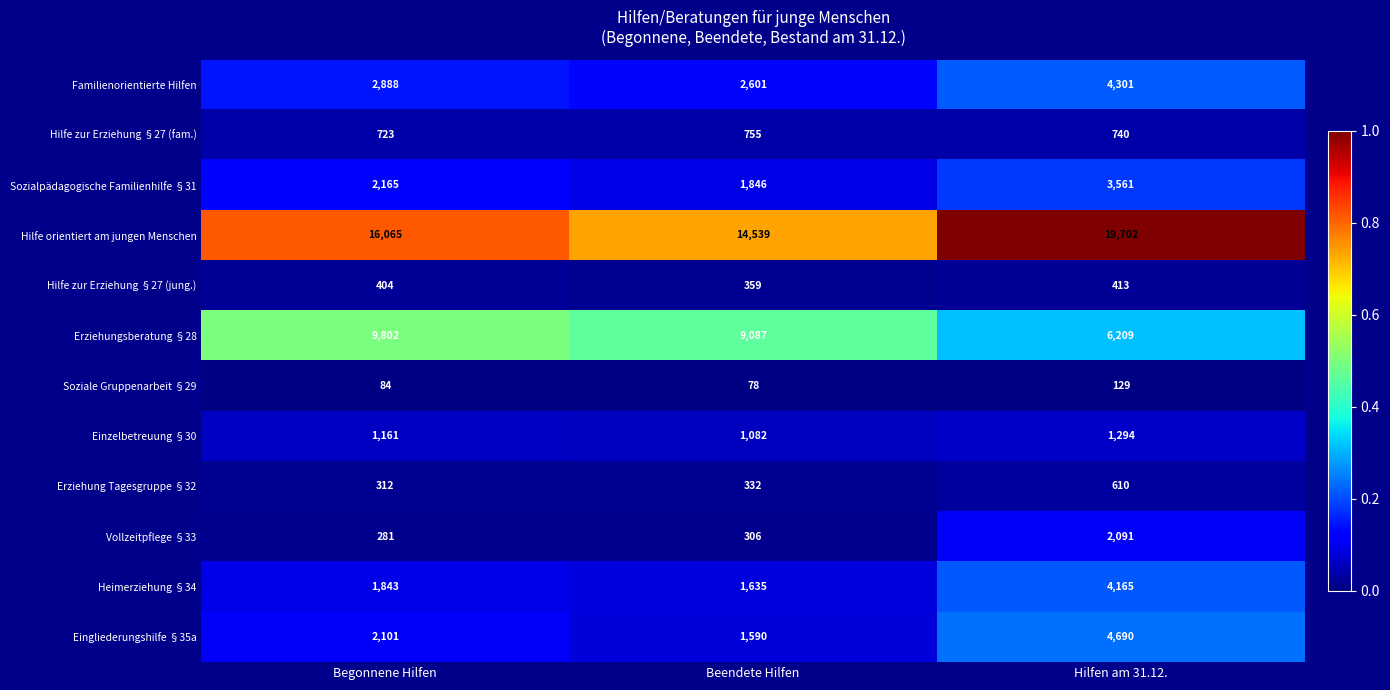

Rank the series by their maximum value, from lowest to highest.

Soziale Gruppenarbeit §29, Hilfe zur Erziehung §27 (jung.), Erziehung Tagesgruppe §32, Hilfe zur Erziehung §27 (fam.), Einzelbetreuung §30, Vollzeitpflege §33, Sozialpädagogische Familienhilfe §31, Heimerziehung §34, Familienorientierte Hilfen, Eingliederungshilfe §35a, Erziehungsberatung §28, Hilfe orientiert am jungen Menschen